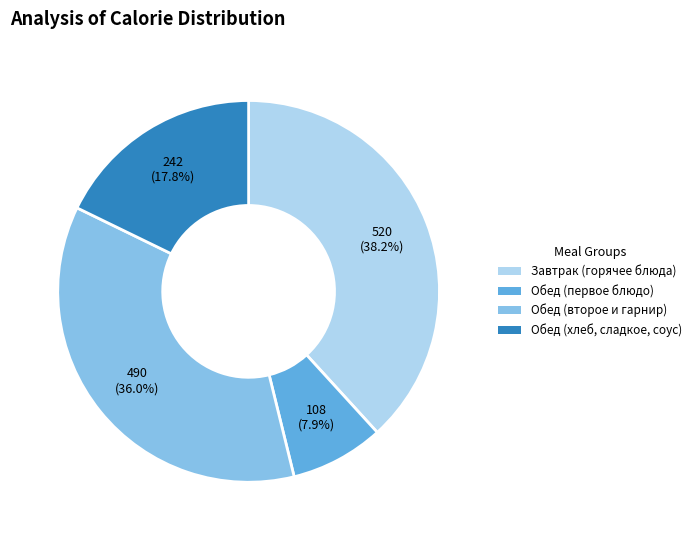

Is there any slice that represents more than half of the pie?

No